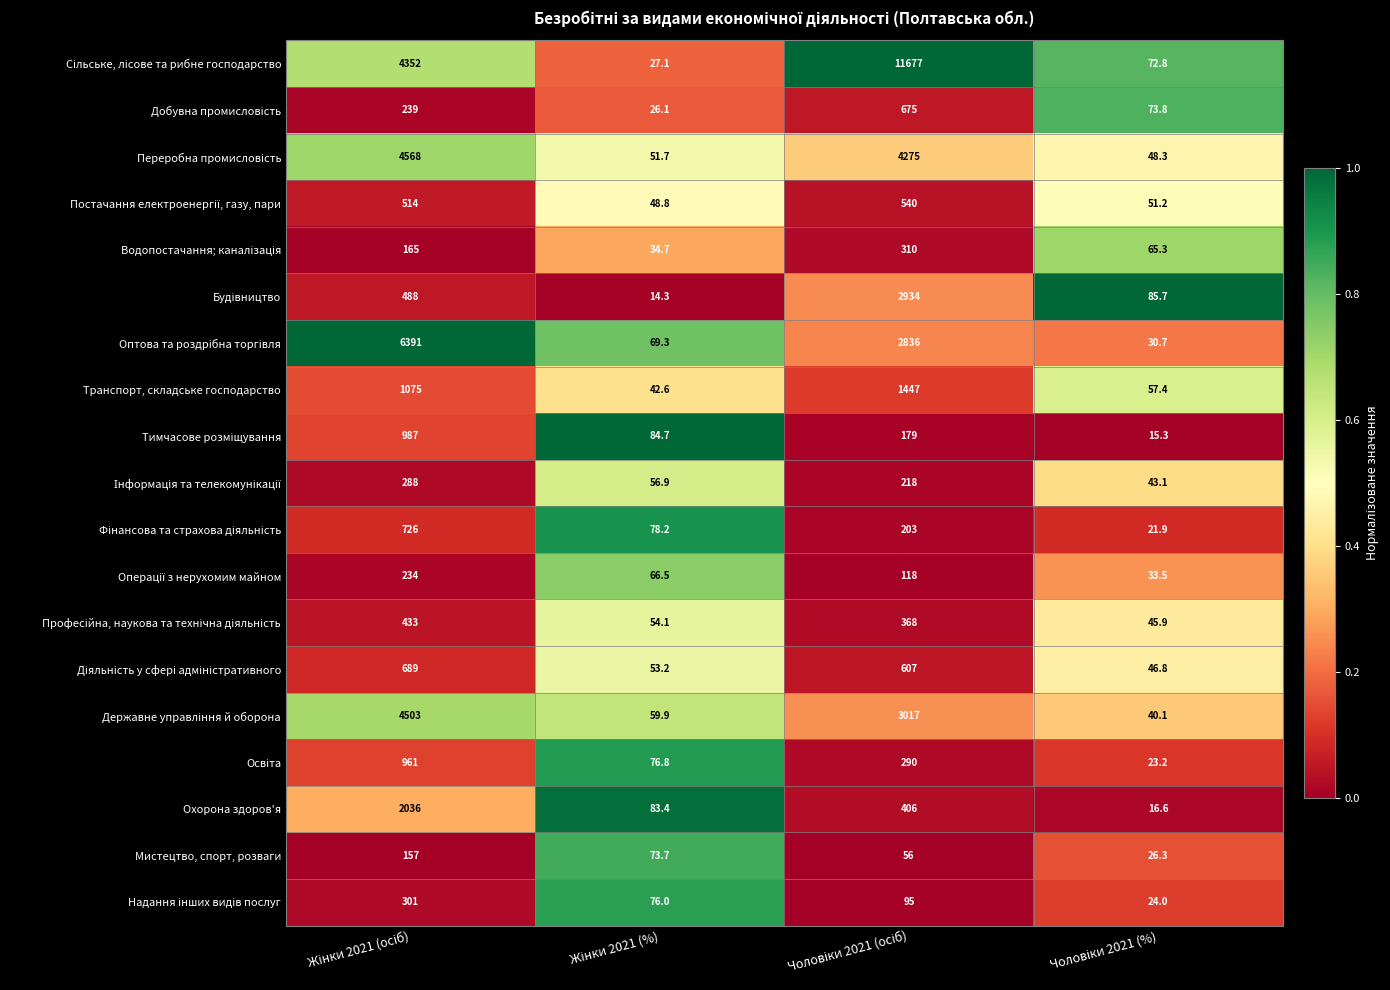

What is the sum of all Транспорт, складське господарство values?

2622.0